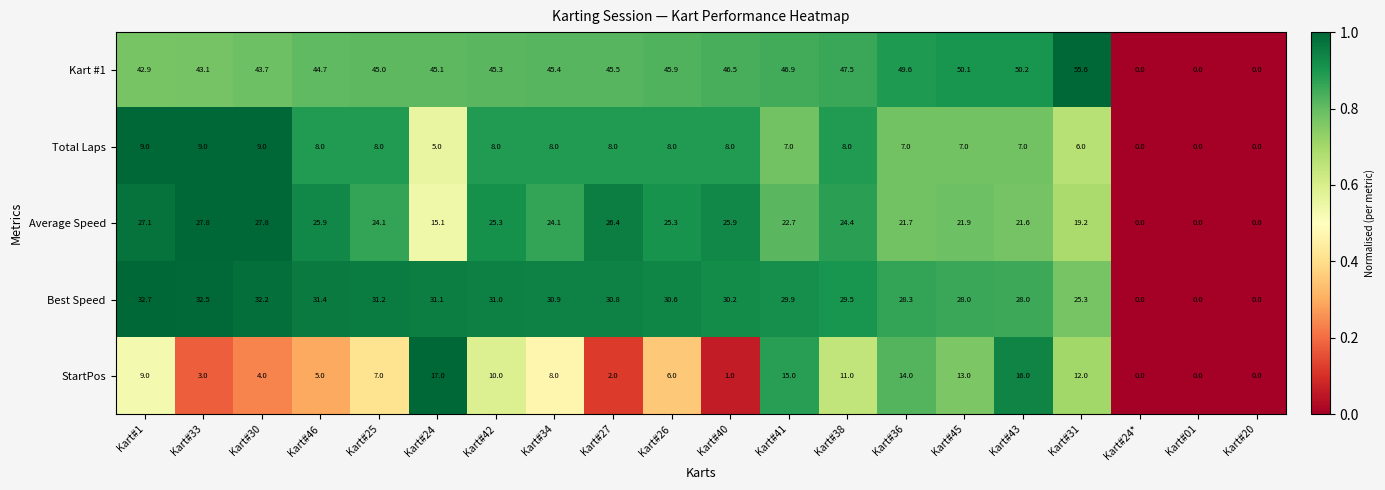

What is the sum of all Average Speed values?

406.3